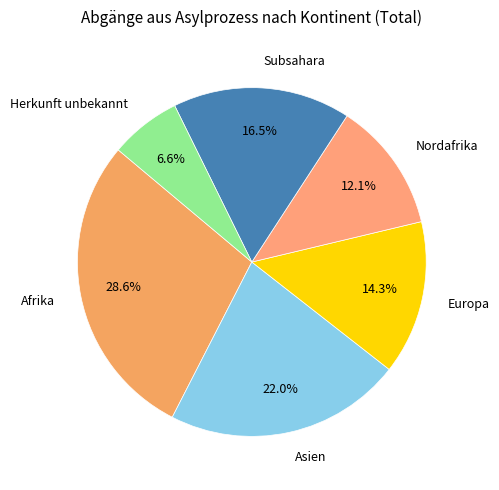

To the nearest percent, what portion does Europa represent?

14%